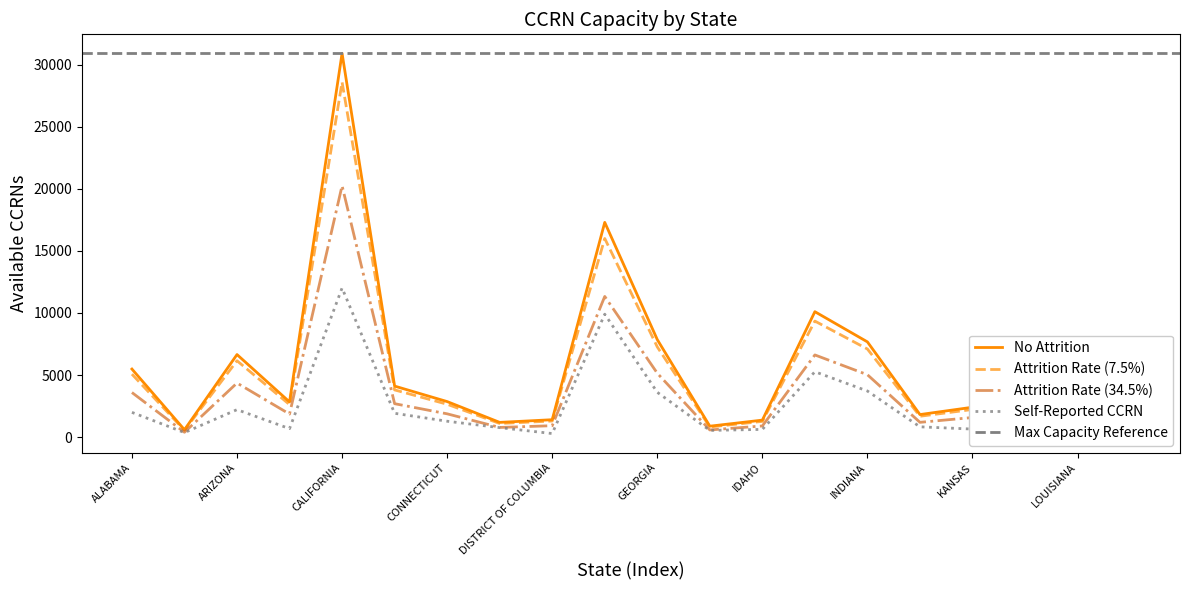

What is the minimum value shown in the chart?

283.3